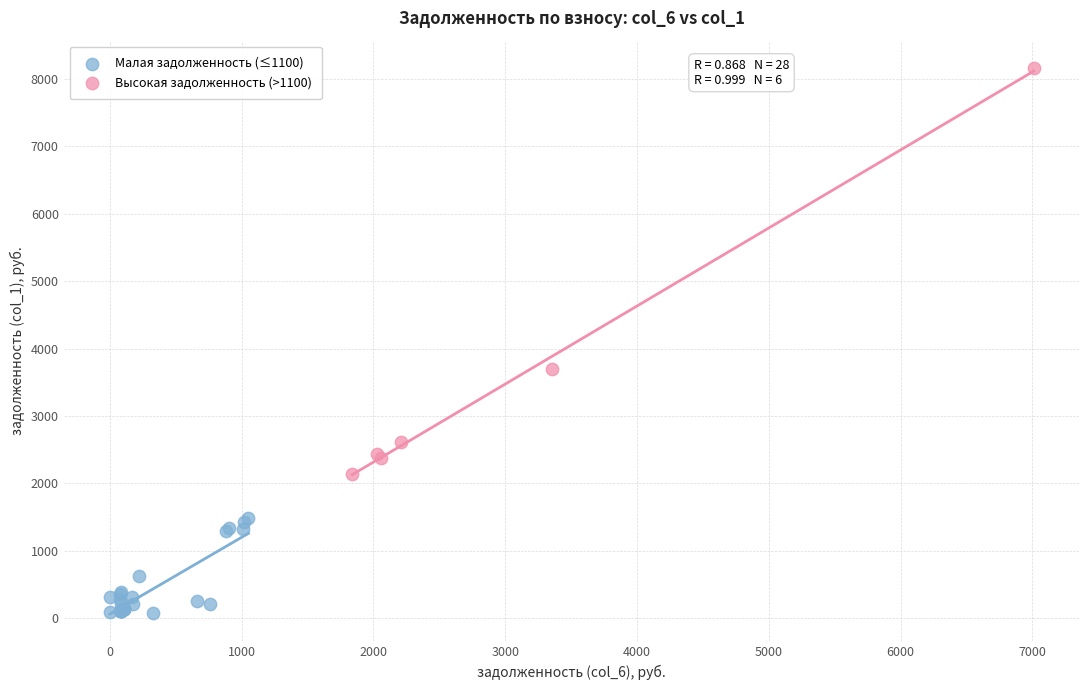

What are all the series names shown in the legend?

Малая задолженность (≤1100), Высокая задолженность (>1100)